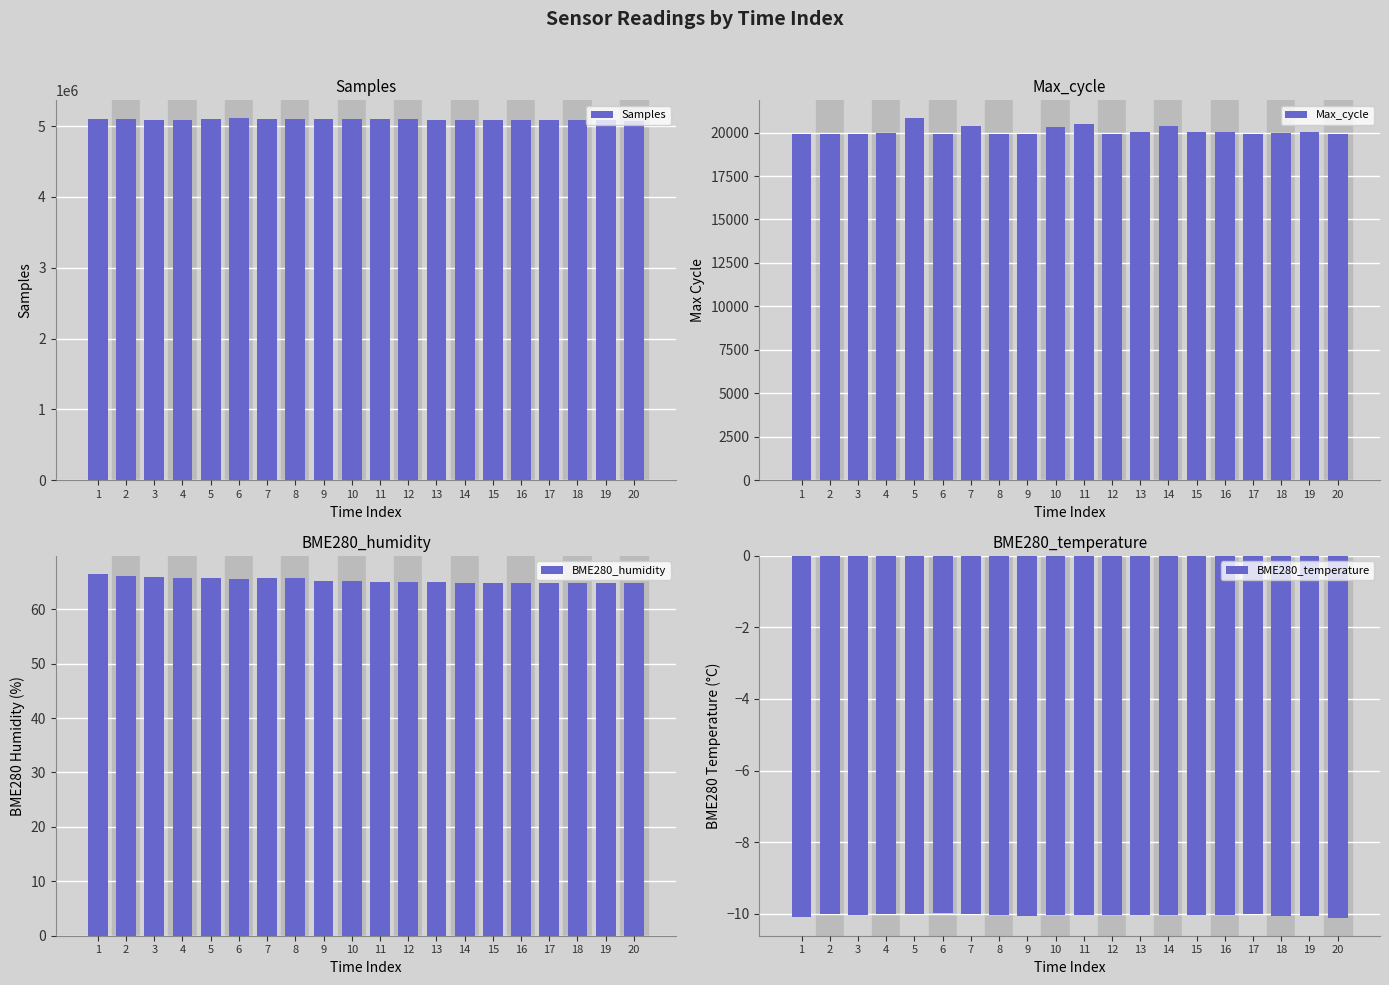

Reading left to right, list all the values displayed in this chart.

Samples: 1=5106004.0	2=5105054.0	3=5088270.0	4=5086197.0	5=5105296.0	6=5107933.0	7=5104764.0	8=5106105.0	9=5102304.0	10=5102029.0	11=5103963.0	12=5105624.0	13=5087425.0	14=5086276.0	15=5084407.0	16=5085414.0	17=5084496.0	18=5082991.0	19=5082573.0	20=5065750.0
Max_cycle: 1=19927.0	2=19931.0	3=19928.0	4=19974.0	5=20815.0	6=19934.0	7=20403.0	8=19934.0	9=19928.0	10=20342.0	11=20516.0	12=19935.0	13=20018.0	14=20361.0	15=20019.0	16=20014.0	17=19943.0	18=19985.0	19=20027.0	20=19931.0
BME280_humidity: 1=66.5	2=66.1	3=65.9	4=65.8	5=65.7	6=65.6	7=65.7	8=65.7	9=65.1	10=65.1	11=65.0	12=65.0	13=65.0	14=64.9	15=64.8	16=64.8	17=64.8	18=64.8	19=64.9	20=64.8
BME280_temperature: 1=-10.1	2=-10.0	3=-10.0	4=-10.0	5=-10.0	6=-10.0	7=-10.0	8=-10.0	9=-10.1	10=-10.0	11=-10.0	12=-10.1	13=-10.0	14=-10.1	15=-10.0	16=-10.1	17=-10.0	18=-10.1	19=-10.1	20=-10.1